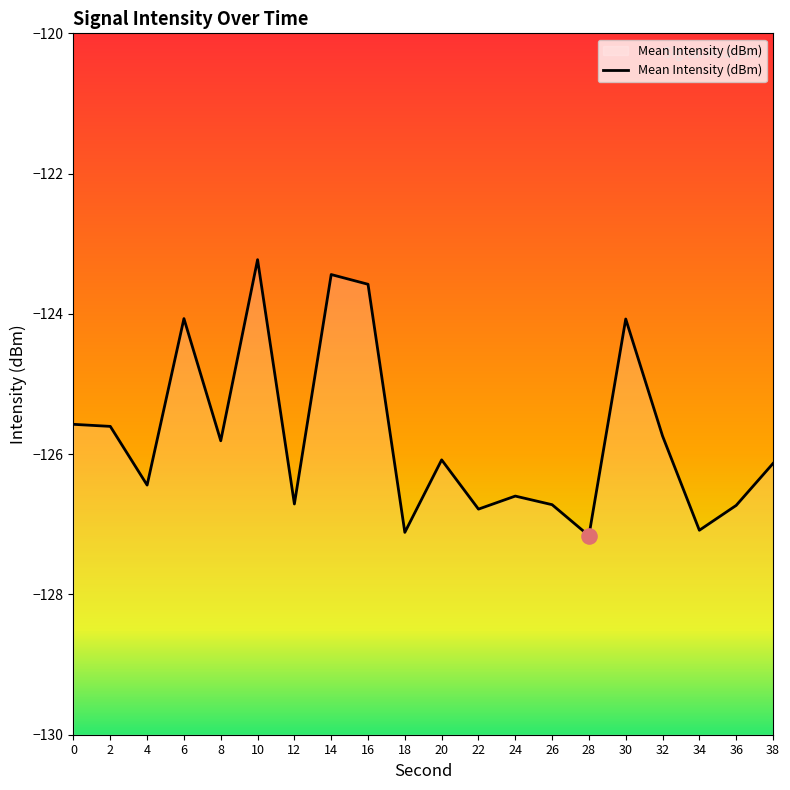

What is the change in value from 8 to 28?

-1.4